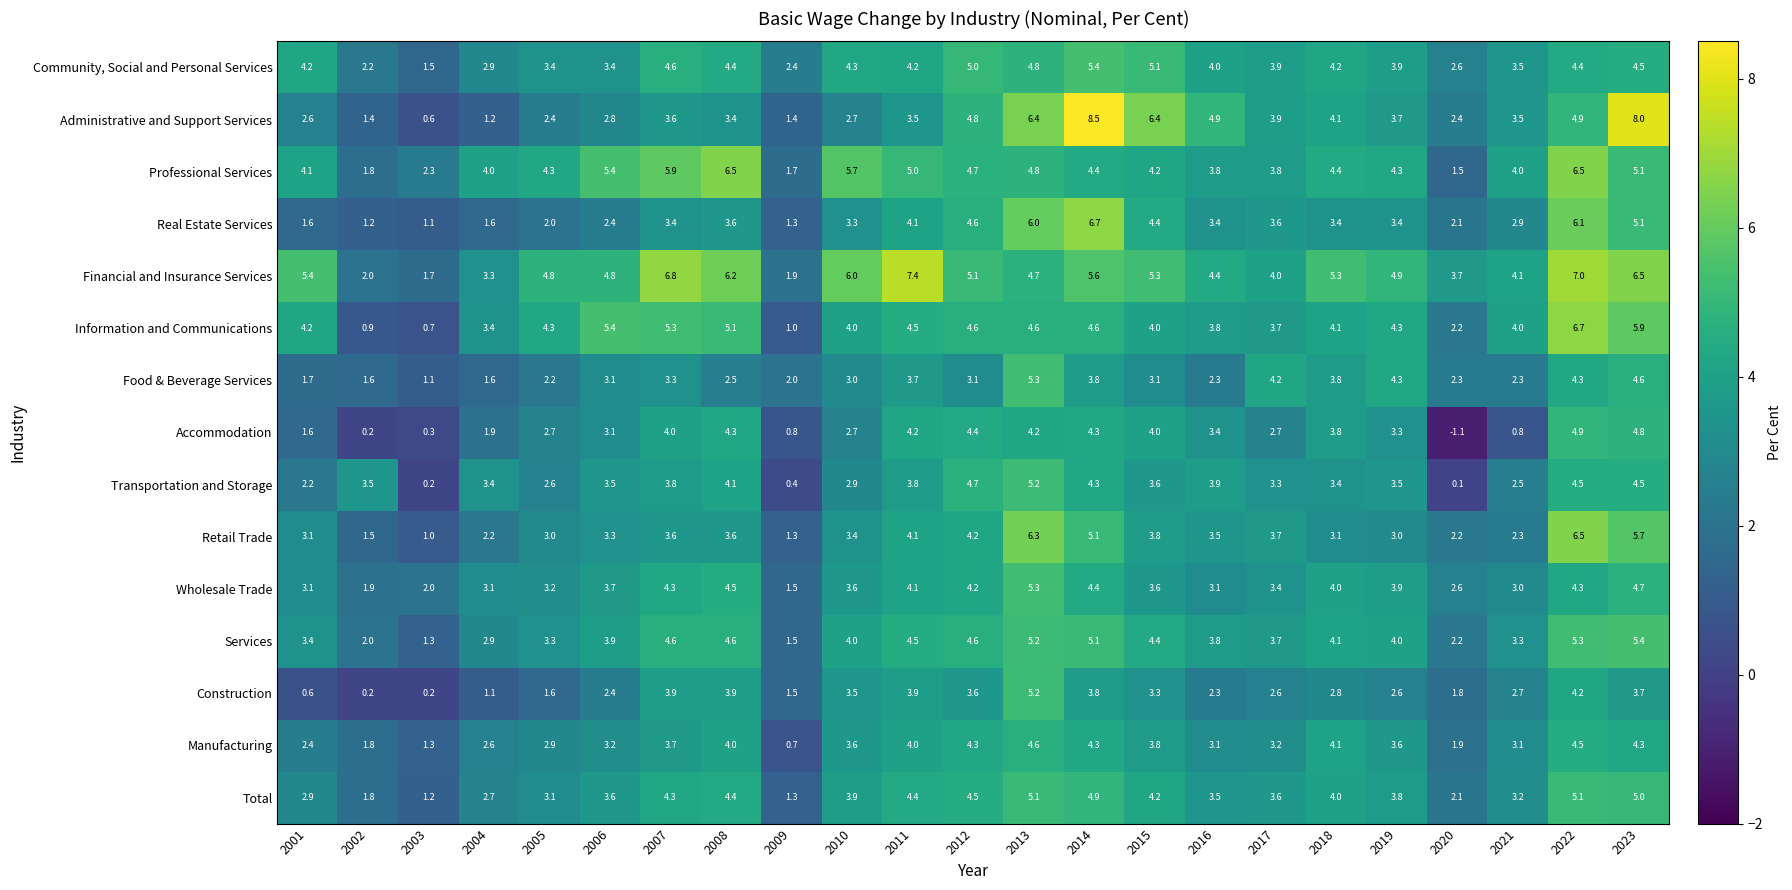

Which series has the largest range (max minus min)?

Administrative and Support Services